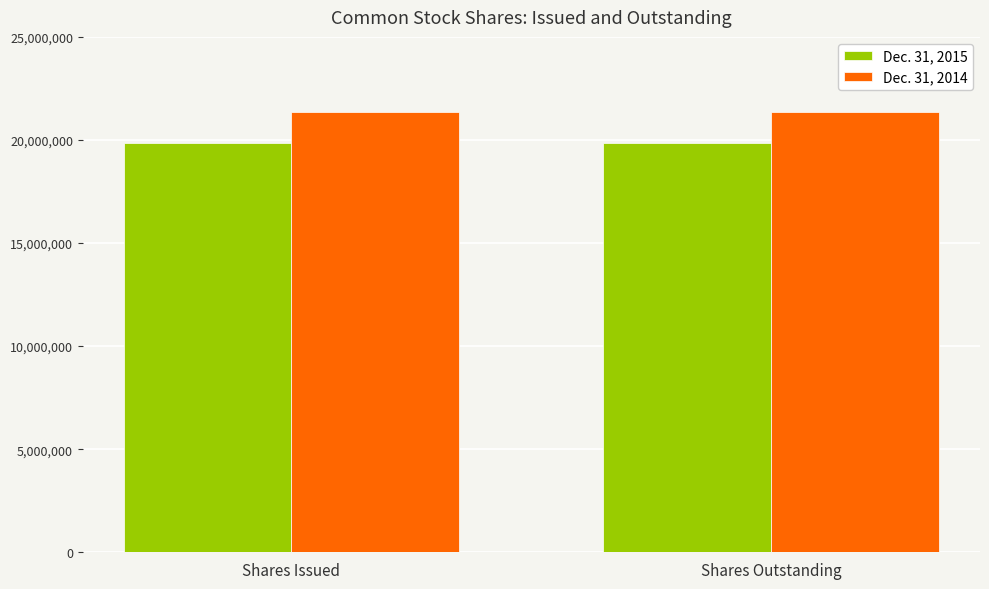

What is the value of the Dec. 31, 2015 bar at the 1st from the left?

19844531